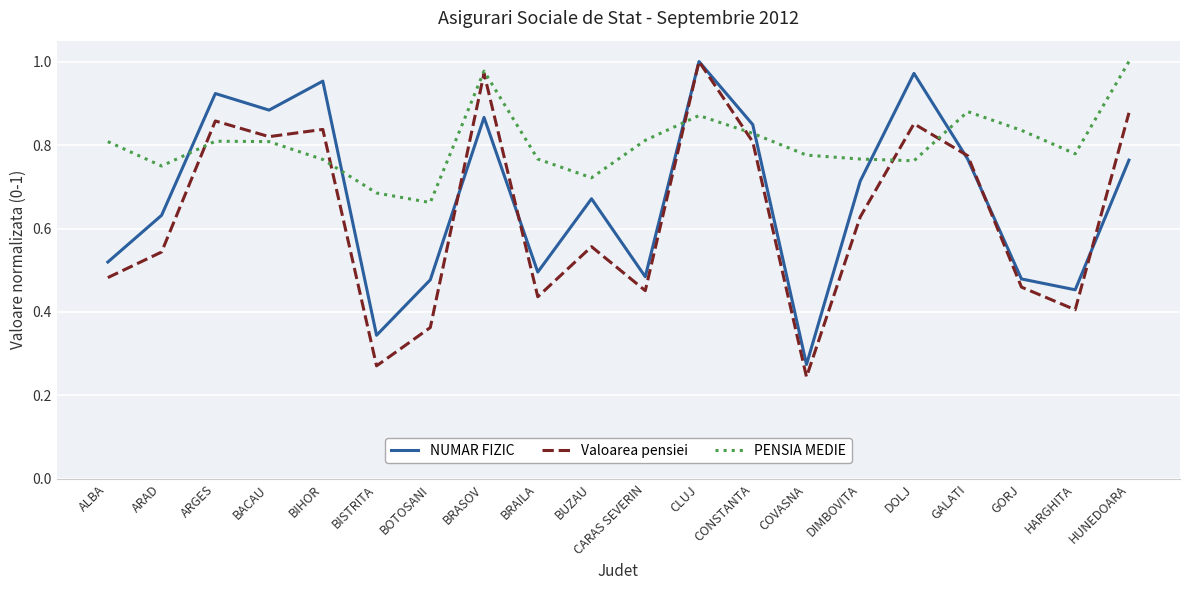

Between which two adjacent categories do Valoarea pensiei and NUMAR FIZIC first intersect?

BOTOSANI and BRASOV